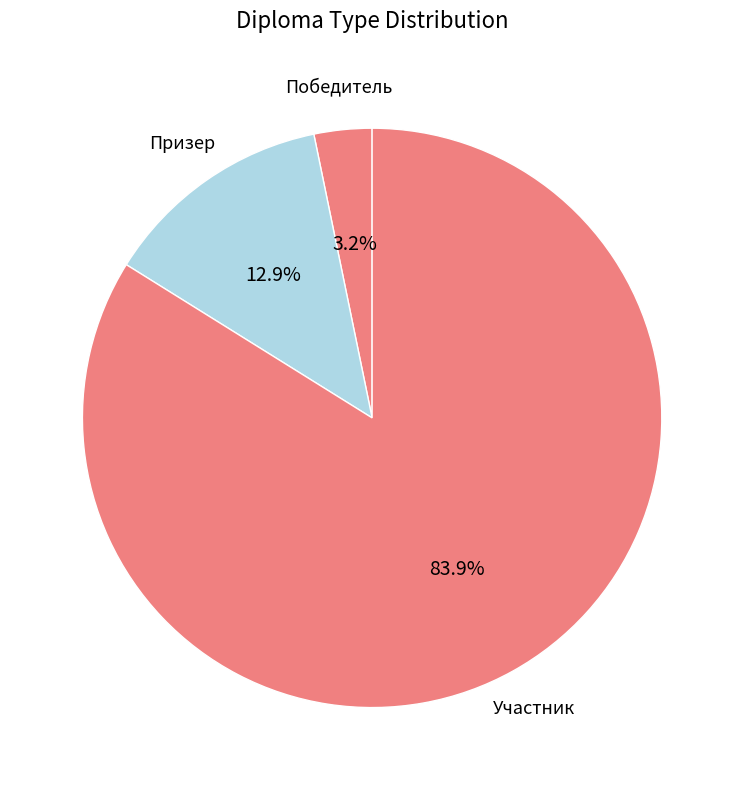

What percentage do Призер and Участник together represent?

96.8%